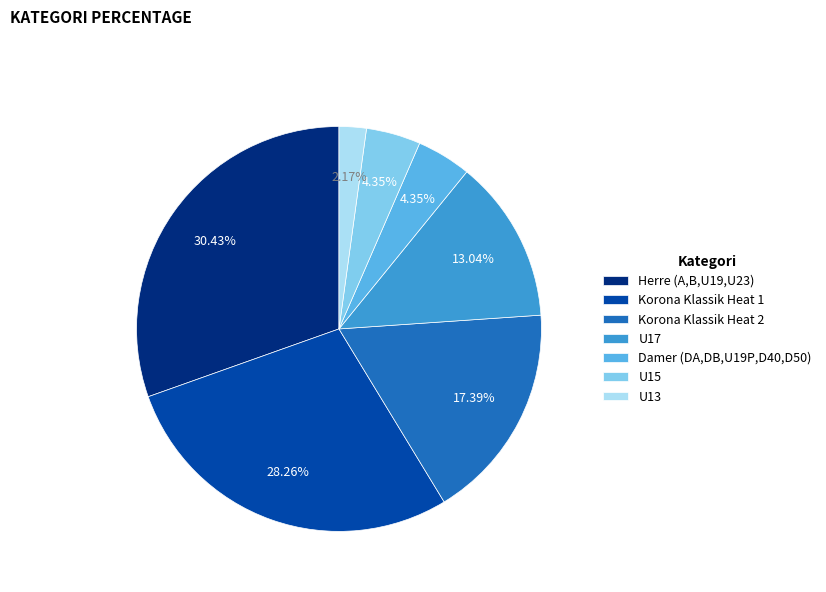

Which slice is the largest?

Herre (A,B,U19,U23)